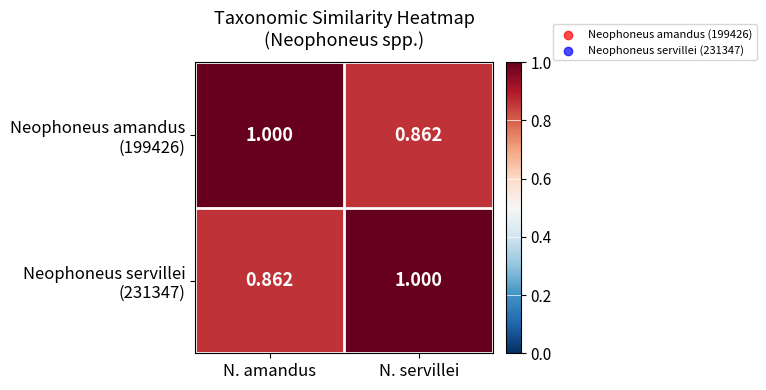

At N. servillei, list the series in order from smallest to largest.

Neophoneus amandus (199426), Neophoneus servillei (231347)